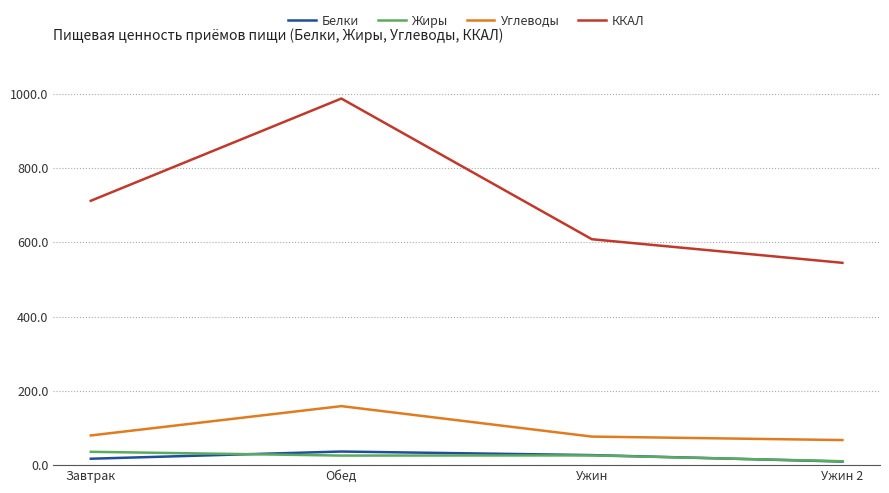

What is the difference between the second highest and minimum values in the Жиры series?

15.7